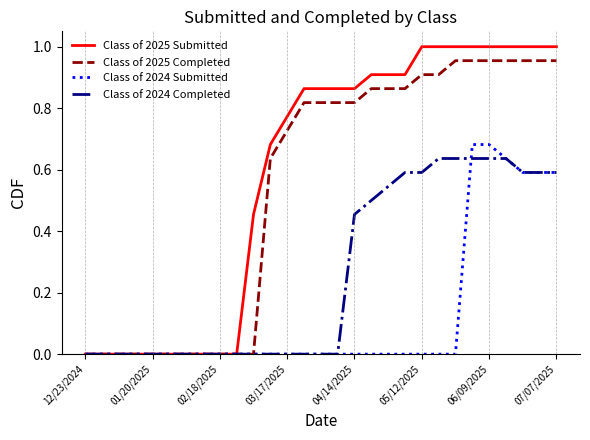

List the series in order of their peak value, lowest first.

Class of 2024 Completed, Class of 2024 Submitted, Class of 2025 Completed, Class of 2025 Submitted